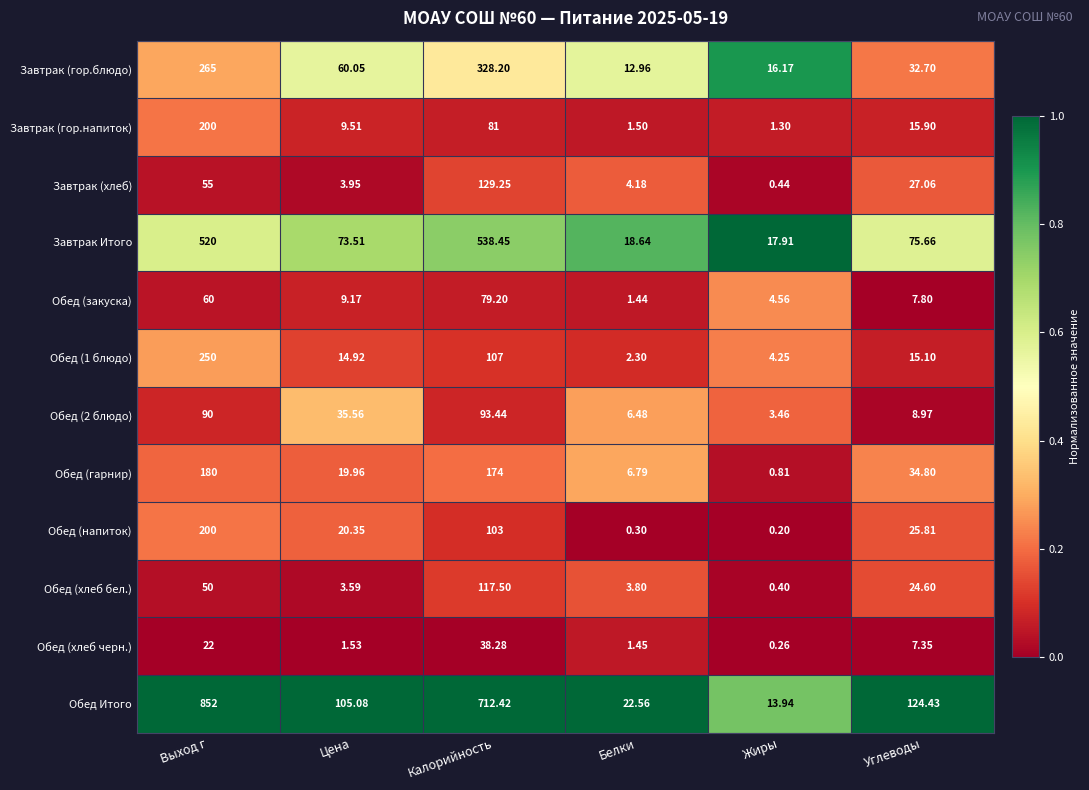

How many data points does each series have?

6